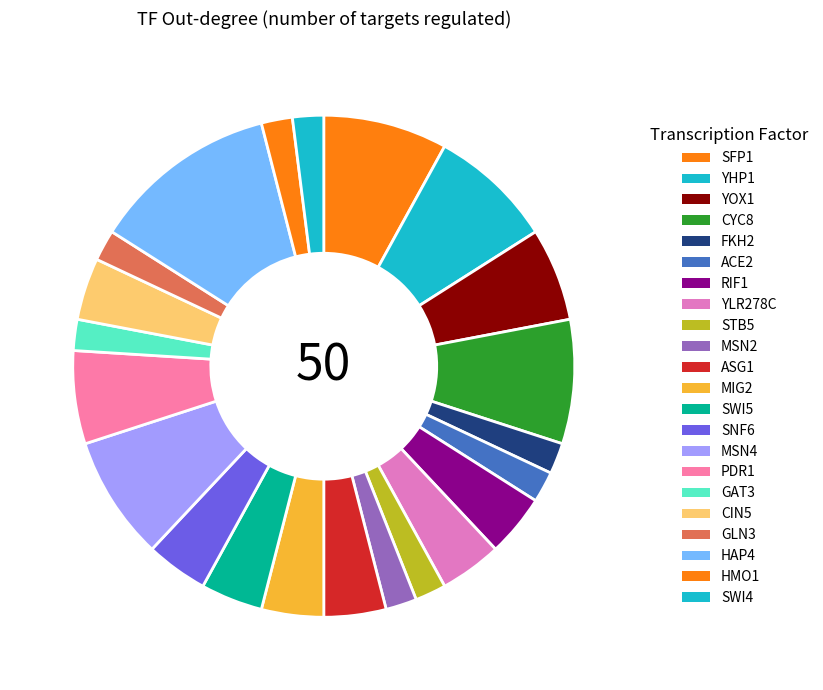

Count the number of slices in the pie.

22